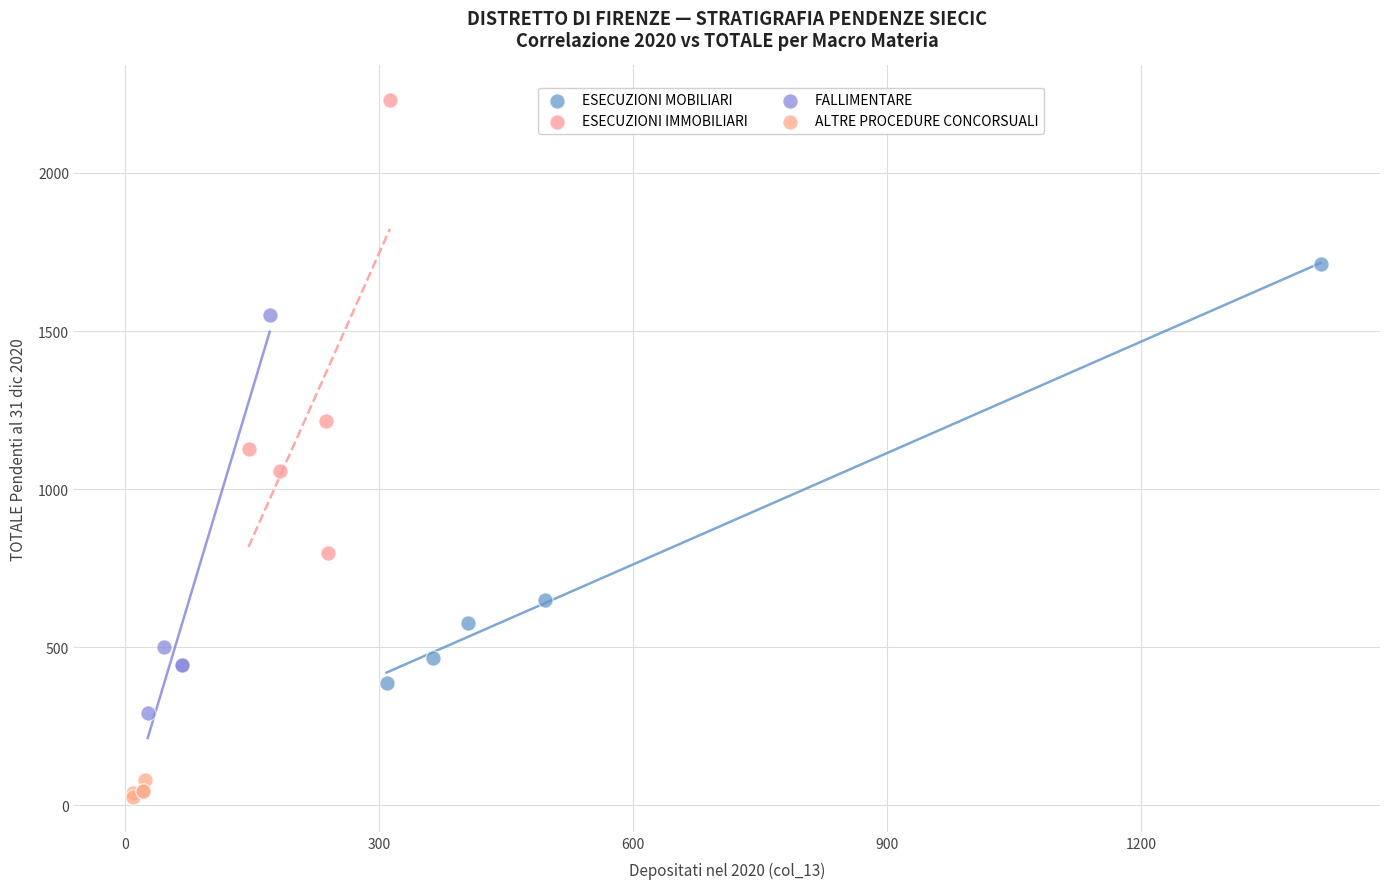

Which series reaches the minimum Y coordinate?

ALTRE PROCEDURE CONCORSUALI